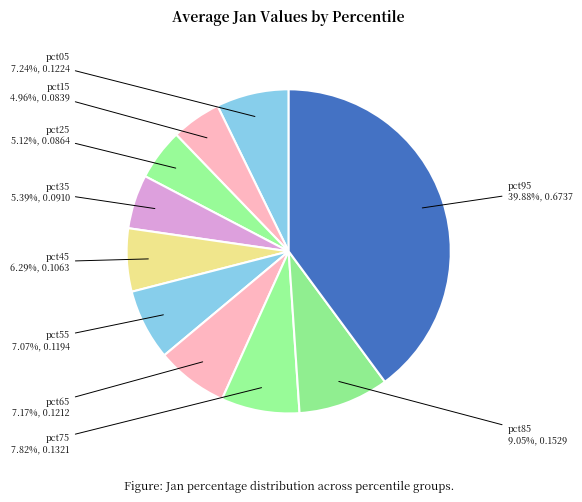

Combined, do pct95 and pct45 account for over 50%?

No